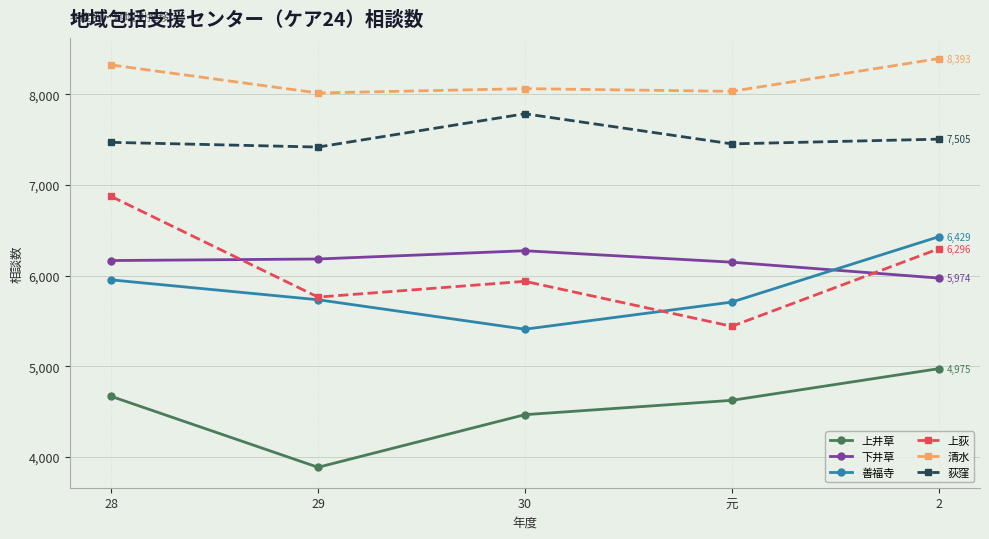

How many data points in 上荻 are less than 5938?

2